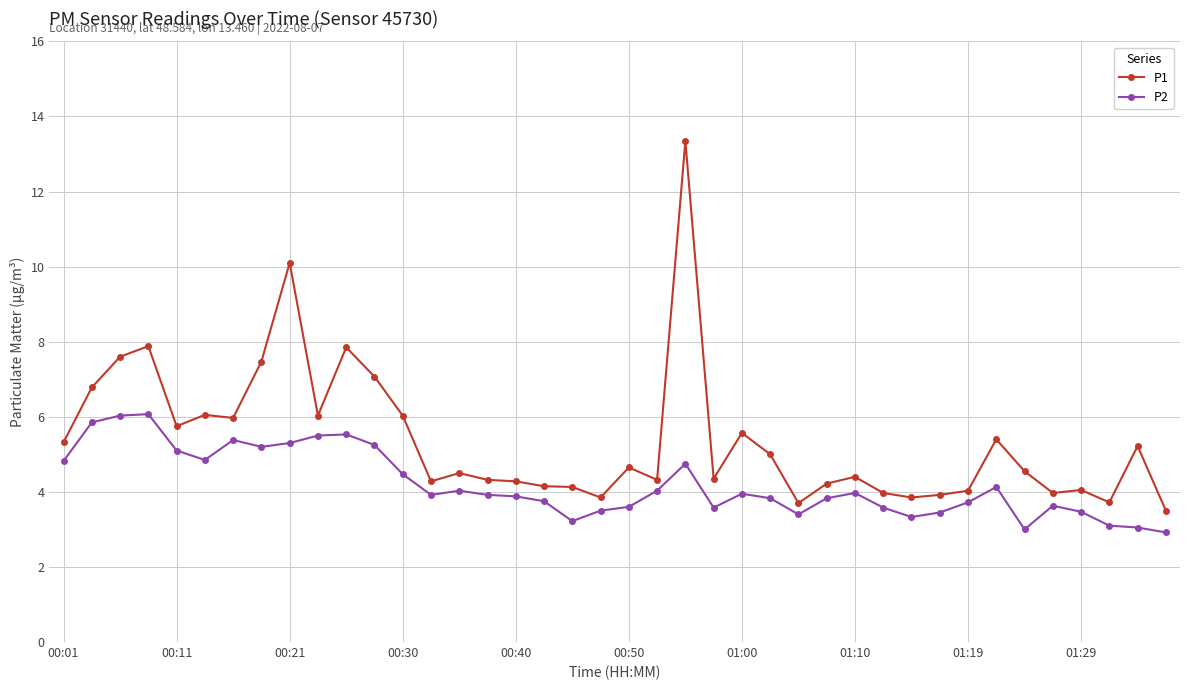

What is the value of the P1 point at the 18th from the left?

4.2